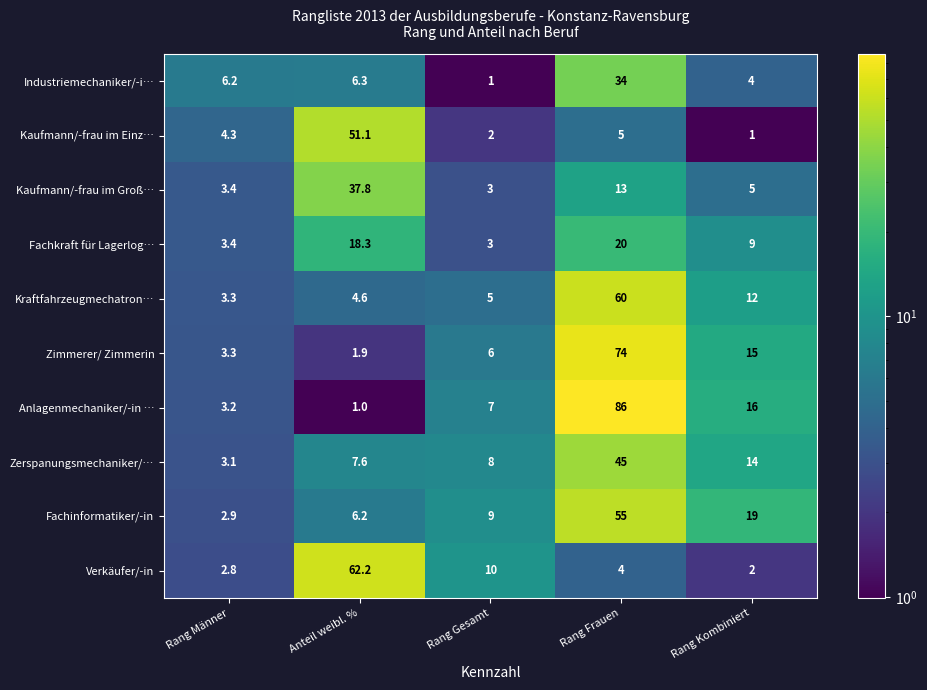

What is the approximate value of Fachinformatiker/-in at Anteil weibl. %?

6.2